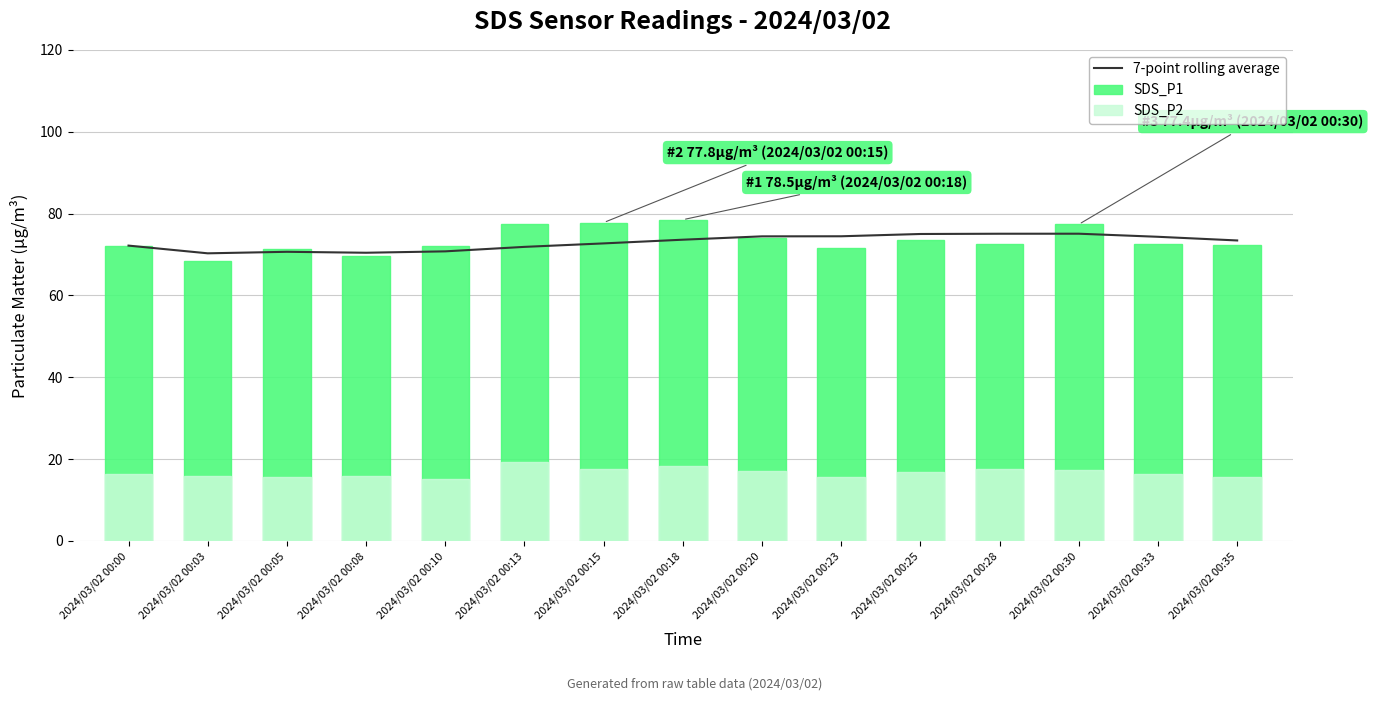

Is it true that SDS_P1 equals 78.5 at 2024/03/02 00:18?

True